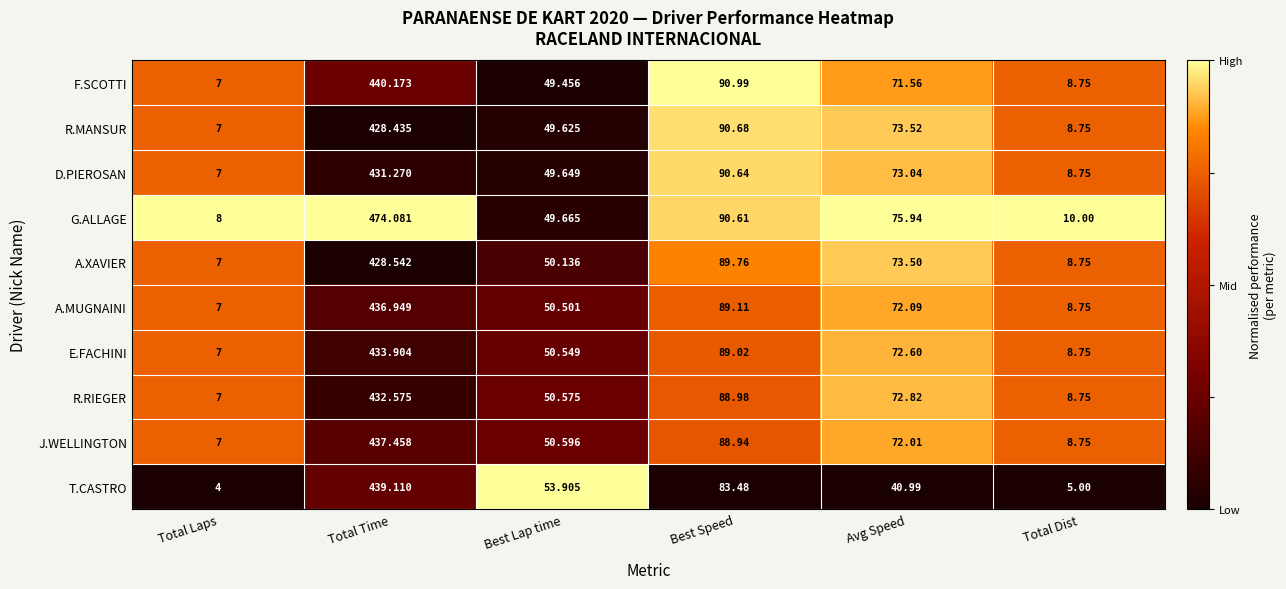

Which series has the largest range (max minus min)?

G.ALLAGE